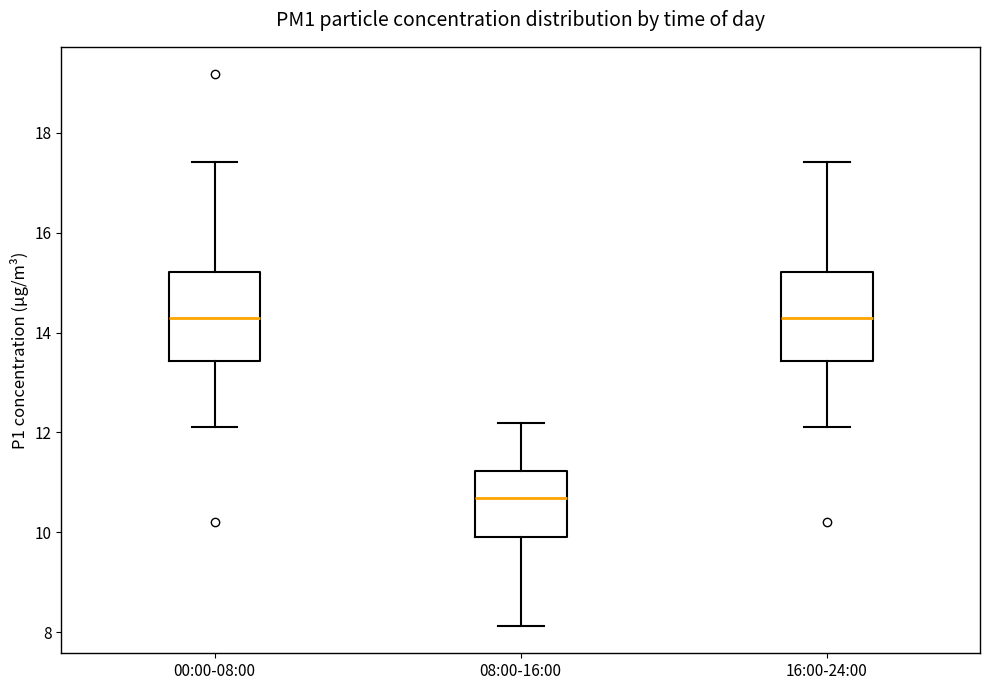

Reading left to right, transcribe this box plot: for each box, give where its median line is, the range the box spans, and where its two whiskers end, as read against the y-axis. The values are not printed on the chart, so give them approximately, as read against the axis.

00:00-08:00: median 14.2, box 13.4 to 15.2, whiskers 12.2 to 17.4
08:00-16:00: median 10.6, box 10.0 to 11.2, whiskers 8.2 to 12.2
16:00-24:00: median 14.2, box 13.4 to 15.2, whiskers 12.2 to 17.4